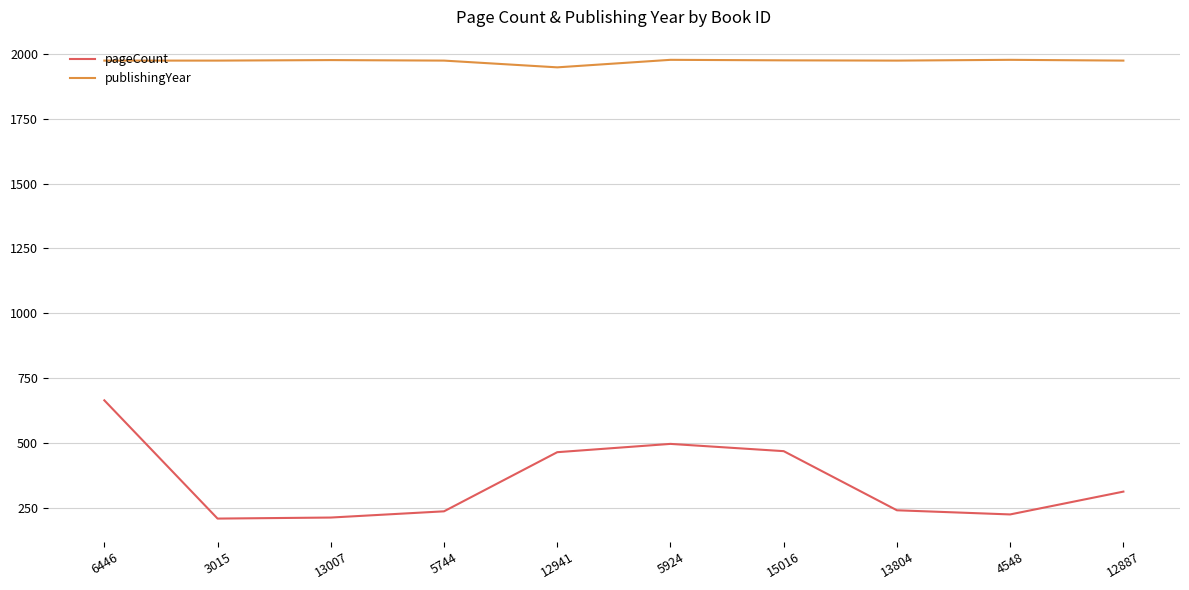

What is the greatest value displayed?

1977